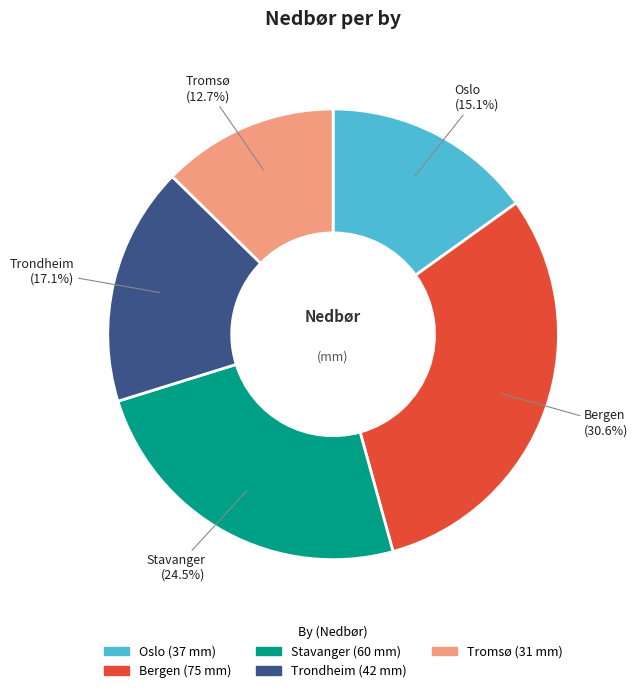

Count the number of slices in the pie.

5